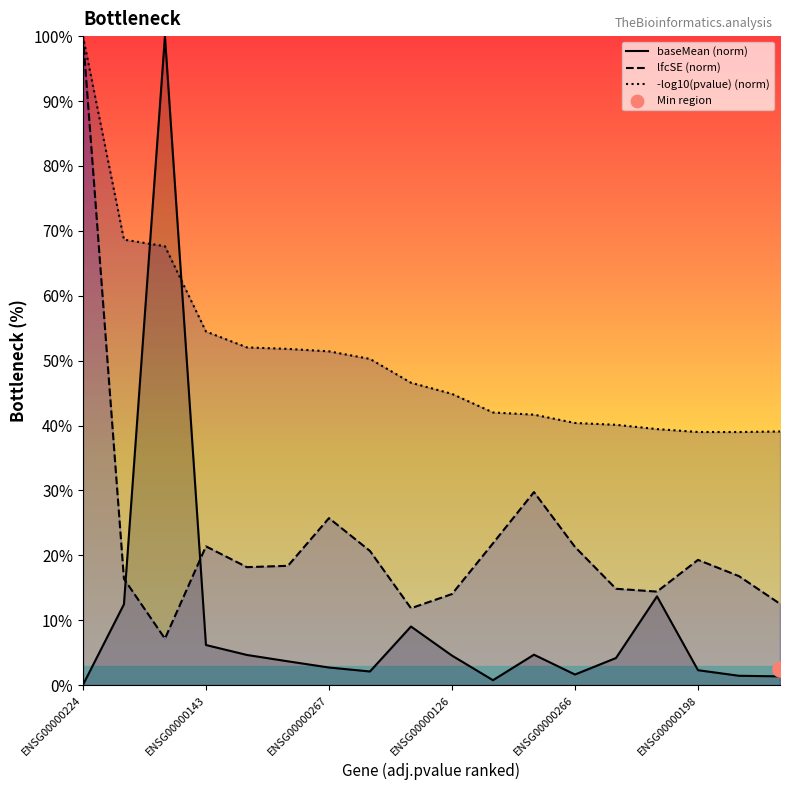

Which series contains the highest Y value?

baseMean